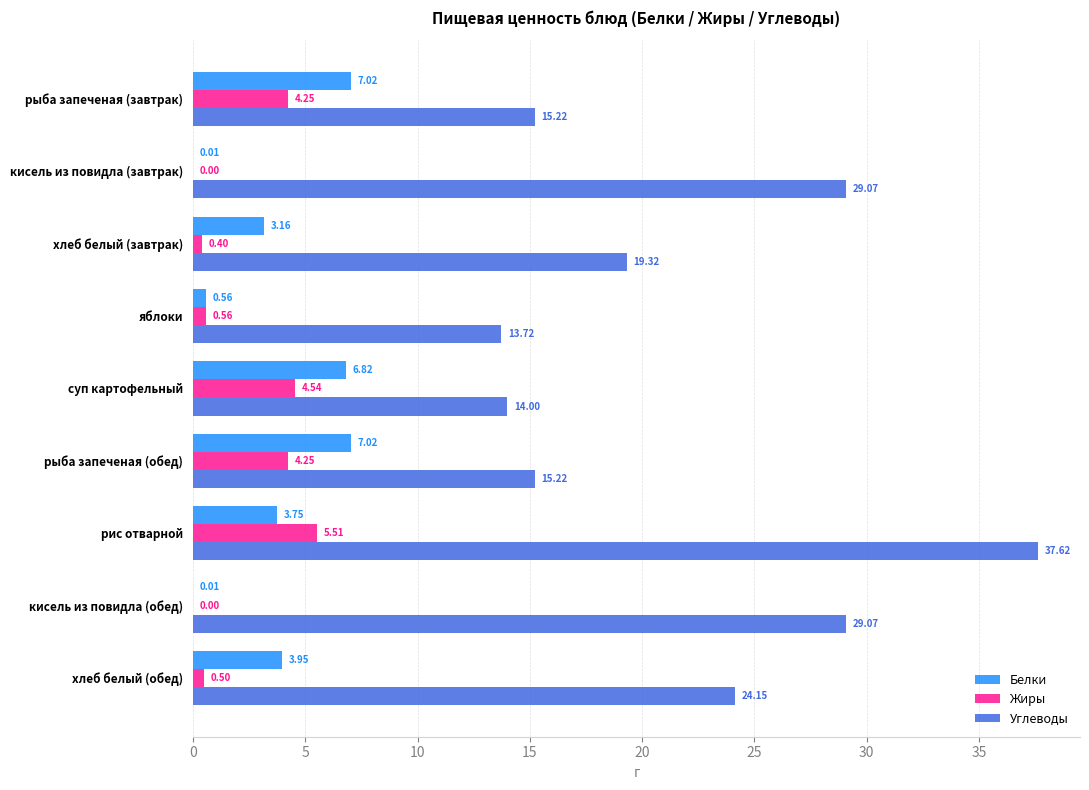

What is the sum of the Углеводы values at рис отварной and хлеб белый (обед)?

61.8